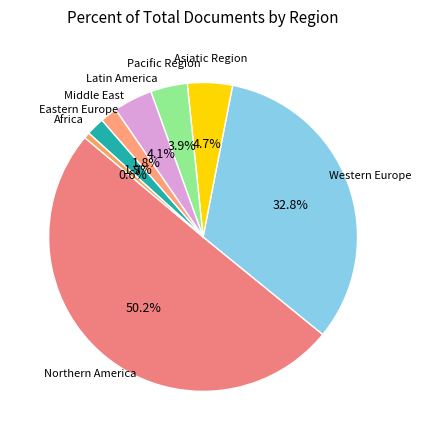

Rank the categories by value from highest to lowest.

Northern America, Western Europe, Asiatic Region, Latin America, Pacific Region, Eastern Europe, Middle East, Africa